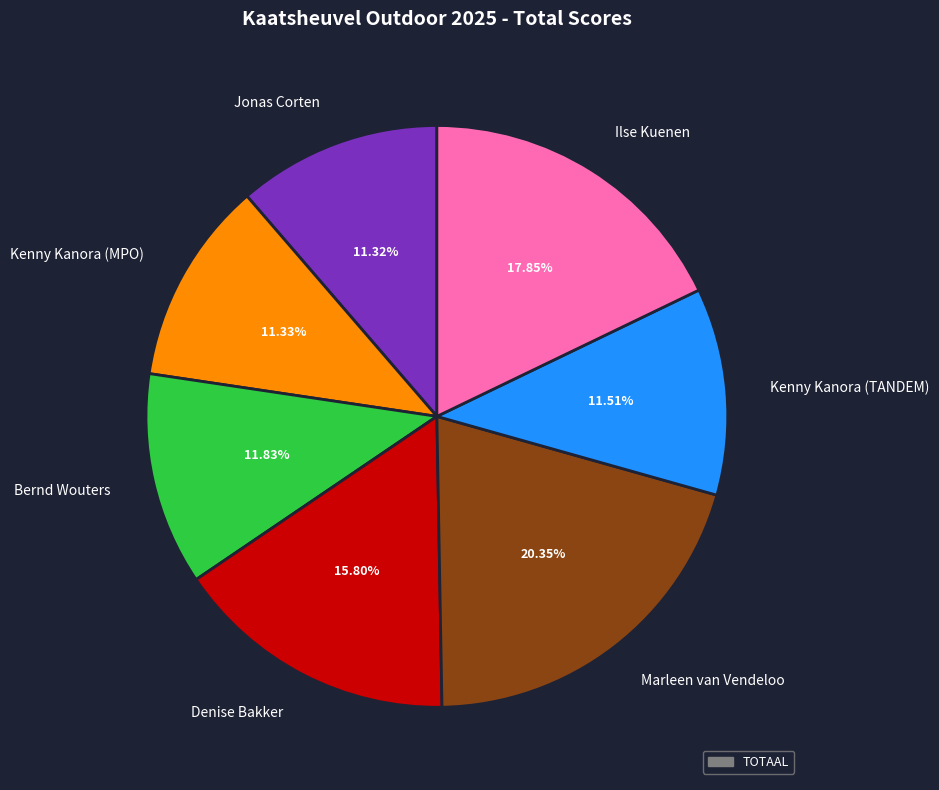

Is it true that Kenny Kanora (MPO) is 1% of the pie?

False